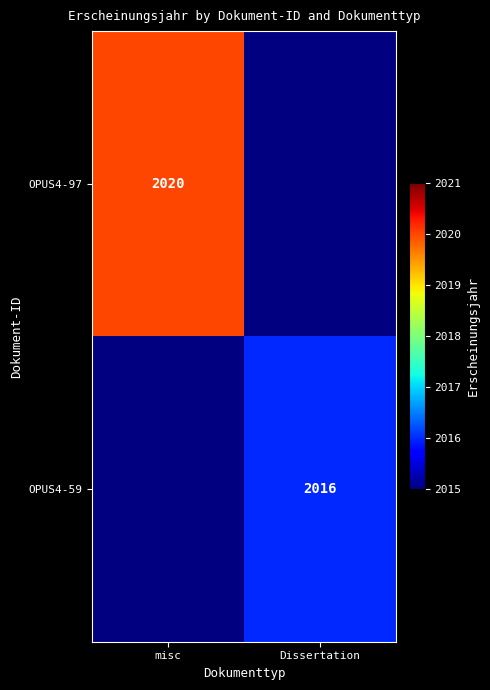

The OPUS4-97 series shows 1359 at misc. True or false?

False